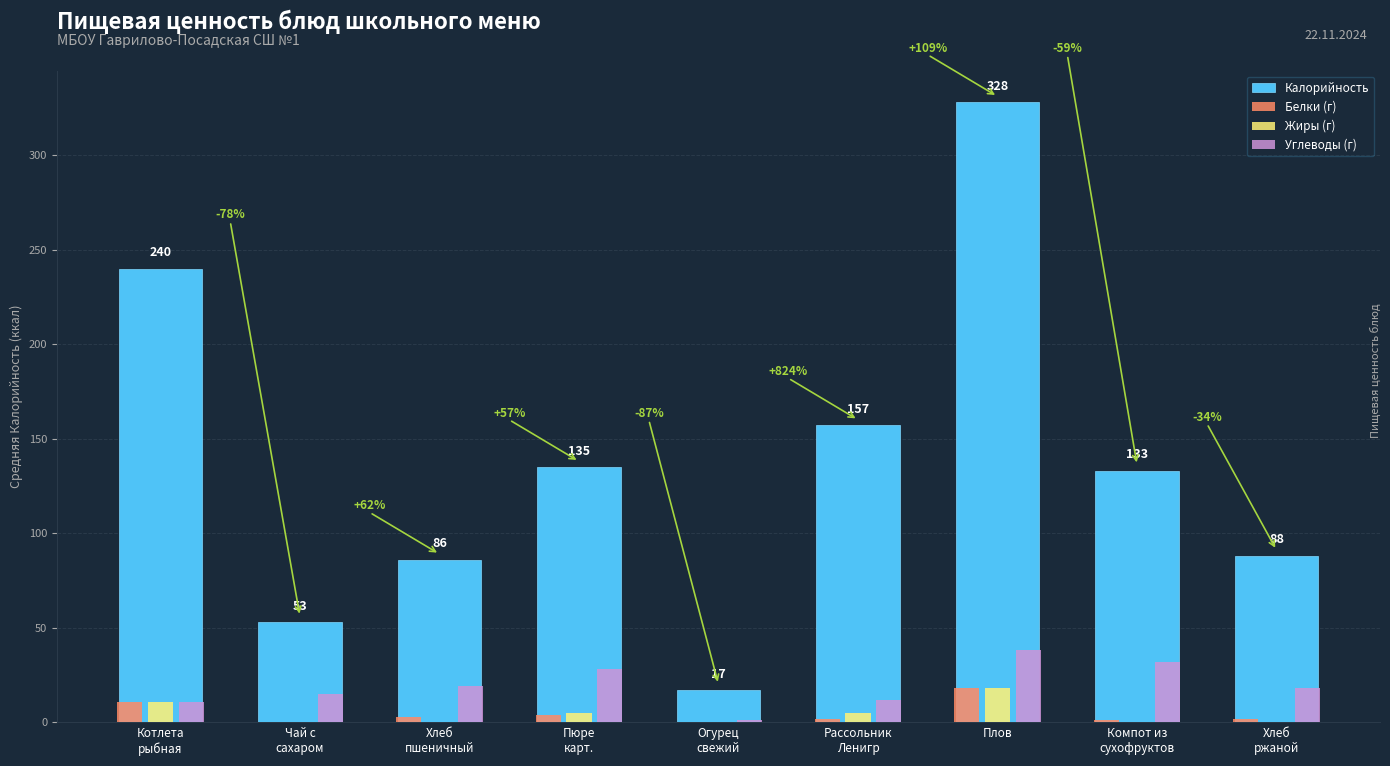

Which series has the largest total across all categories?

Калорийность